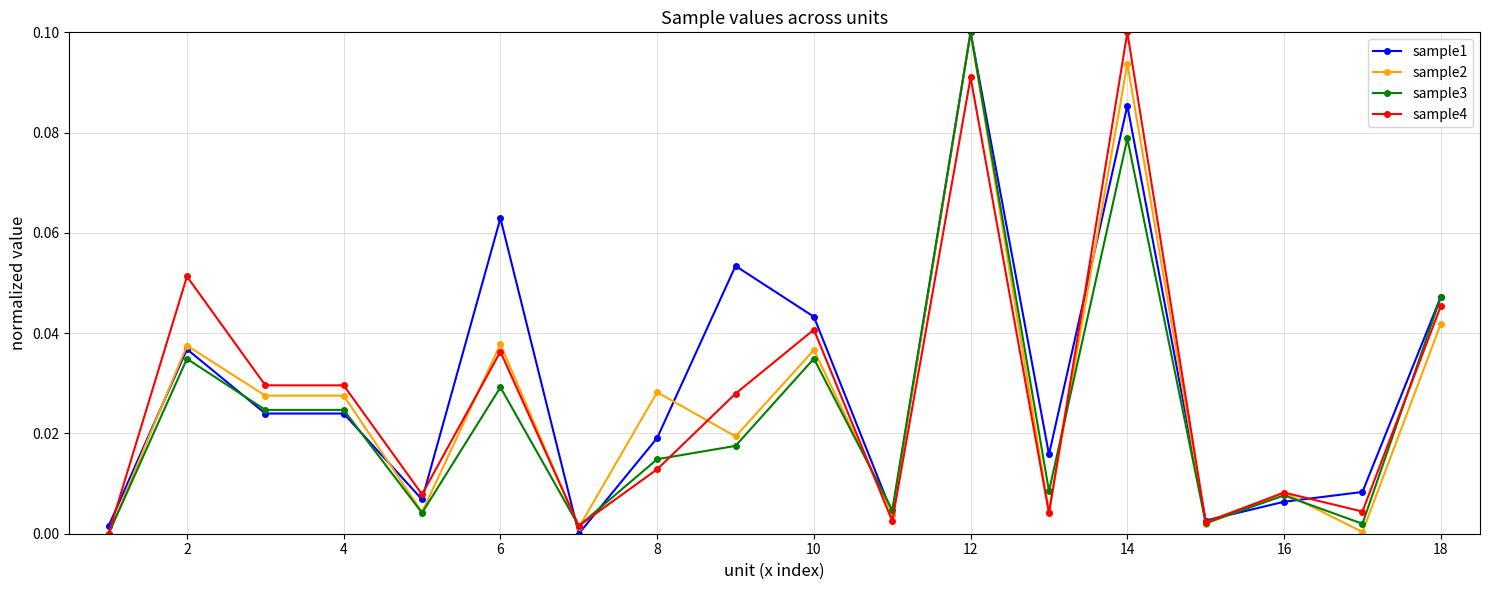

True or false: sample4 has more than 0 points higher than both neighbors.

True